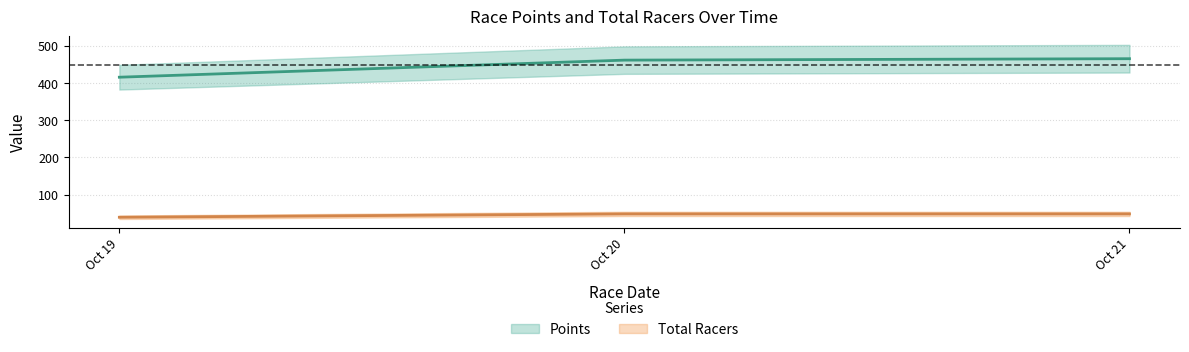

Which series changed the most between Oct 19 and Oct 20?

Points